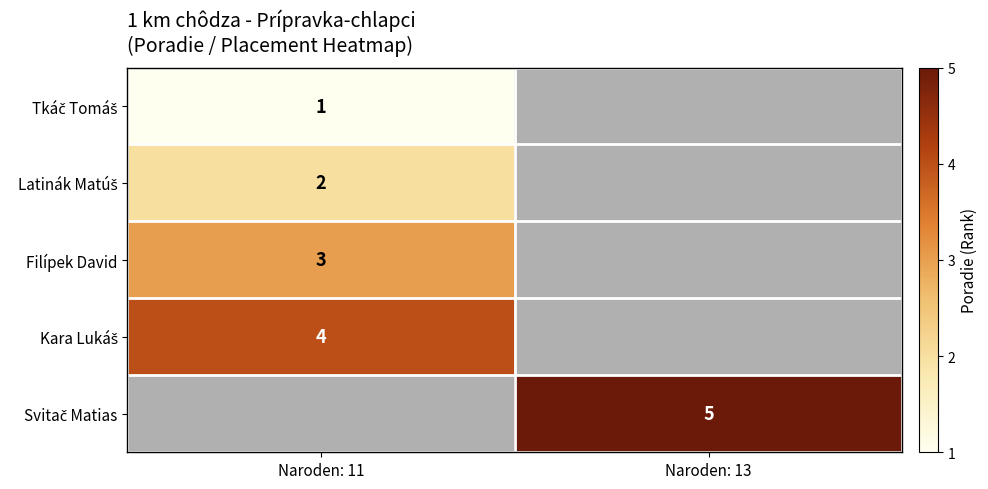

What is the lowest value of the Filípek David series?

3.0